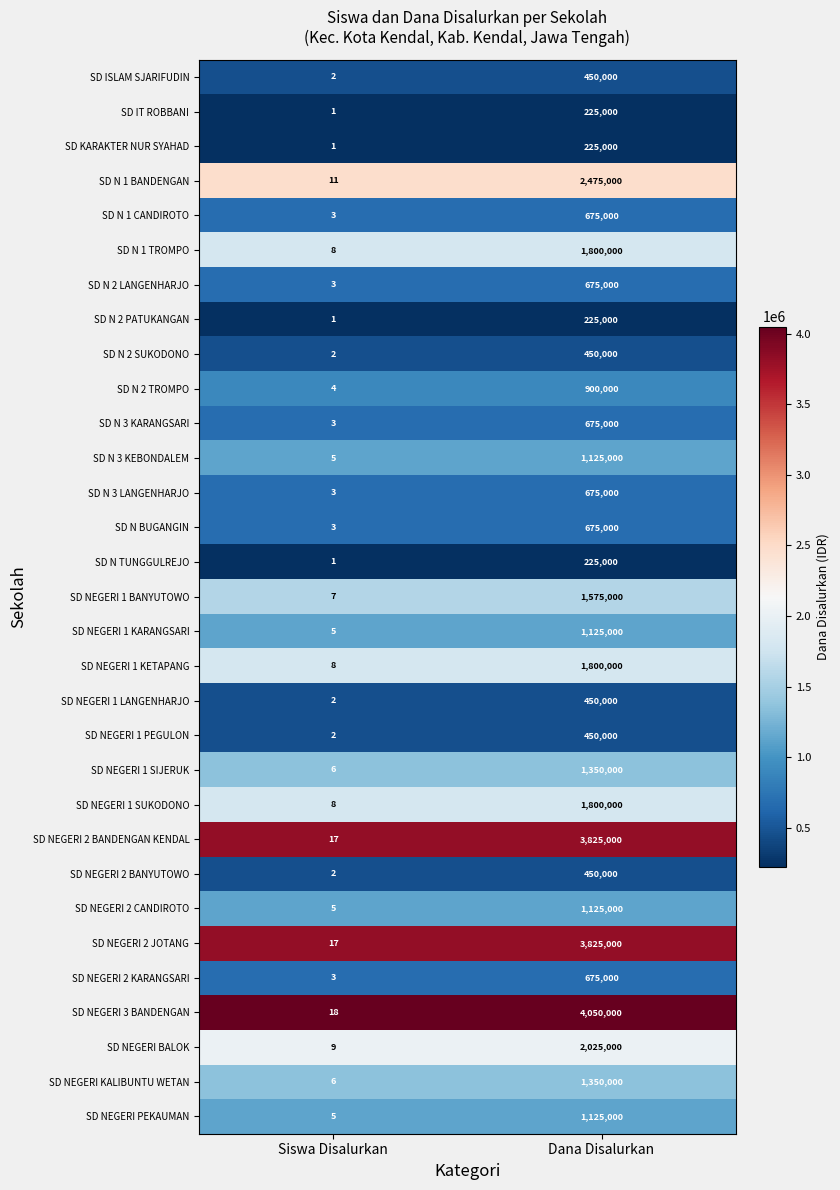

At which category does the chart reach its peak across all series?

Dana Disalurkan